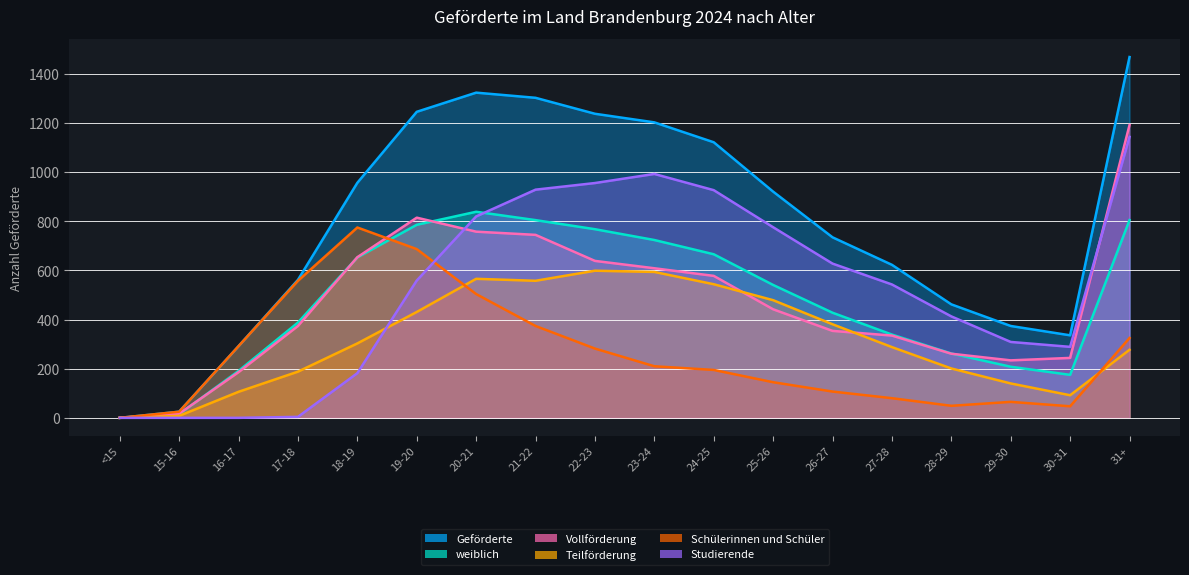

How many values in Studierende are above zero?

15